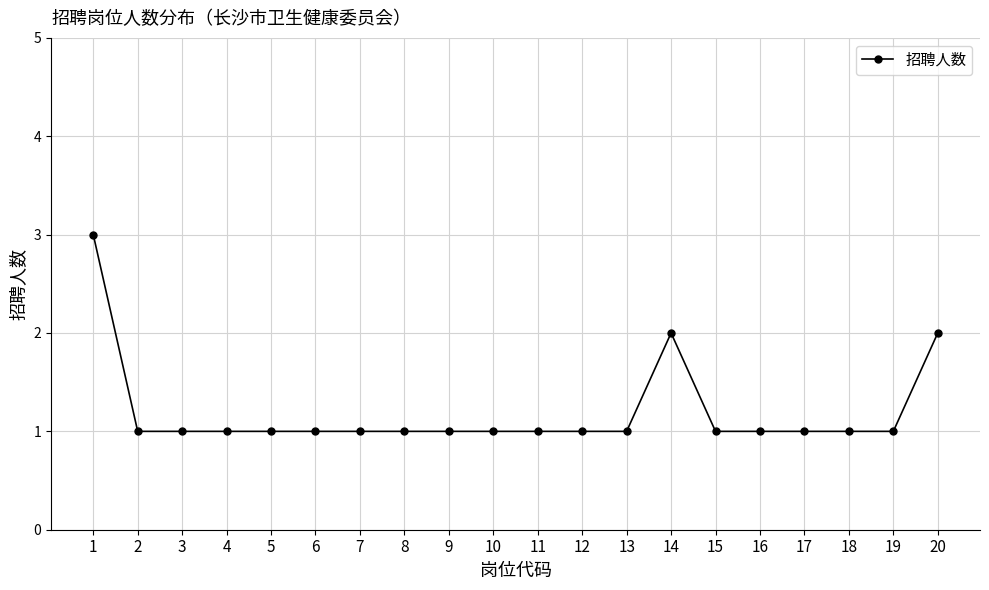

Between 20 and 4, which is larger?

20